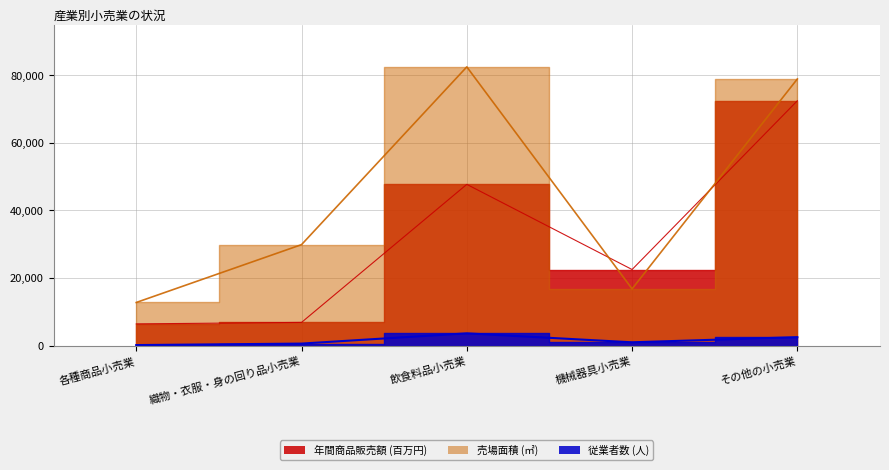

What is the difference between the second highest and second lowest values in the 年間商品販売額 series?

40871